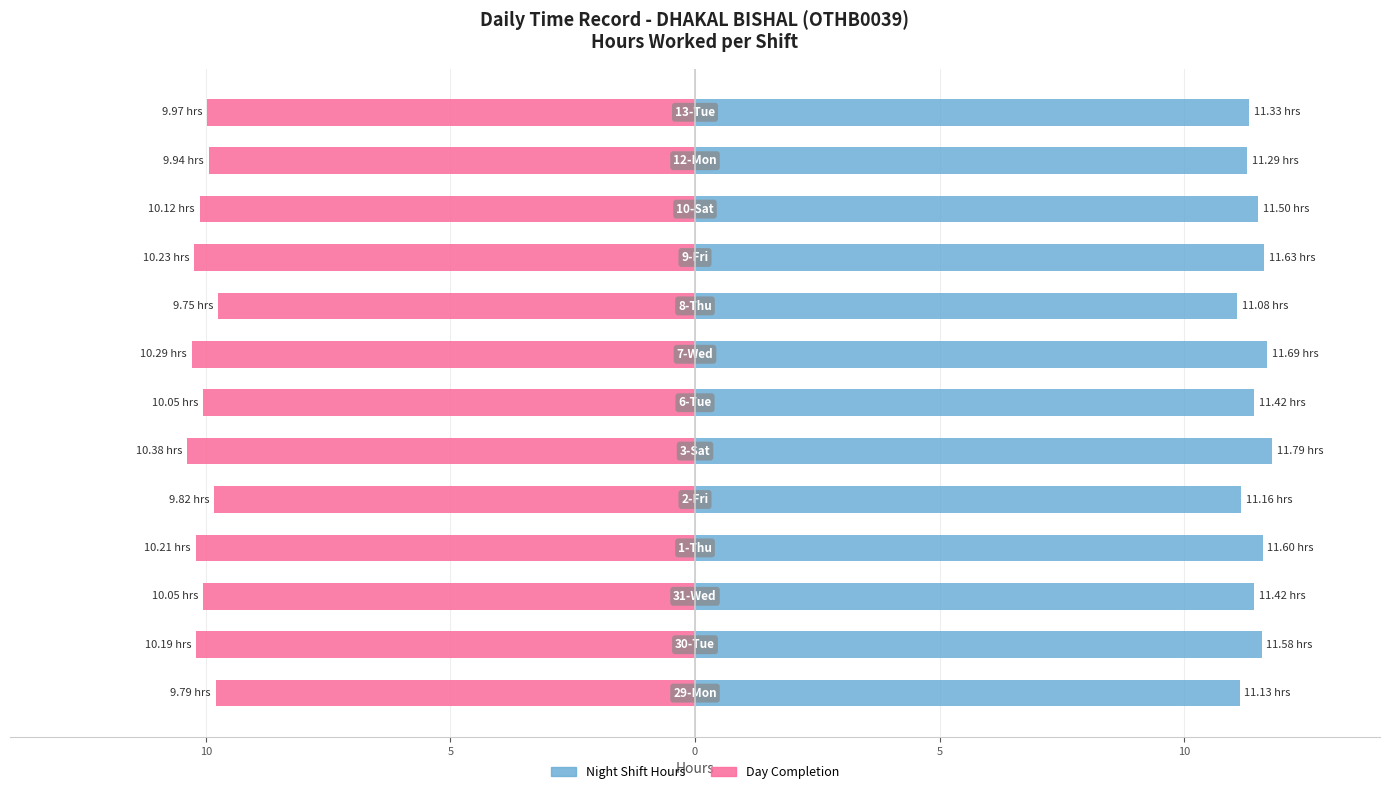

Which series has the widest spread of values?

Night Shift Hours